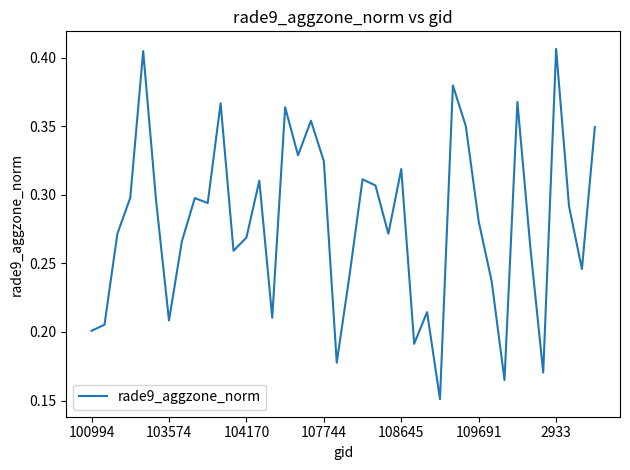

What is the greatest value displayed?

0.4